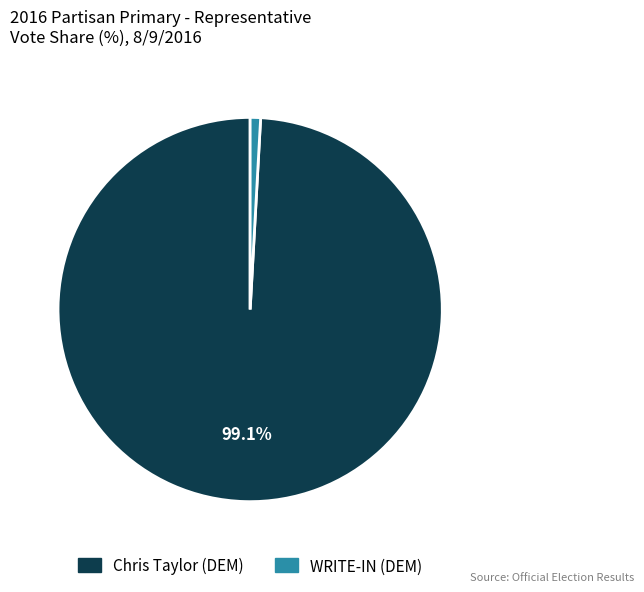

Is there any slice that represents more than half of the pie?

Yes